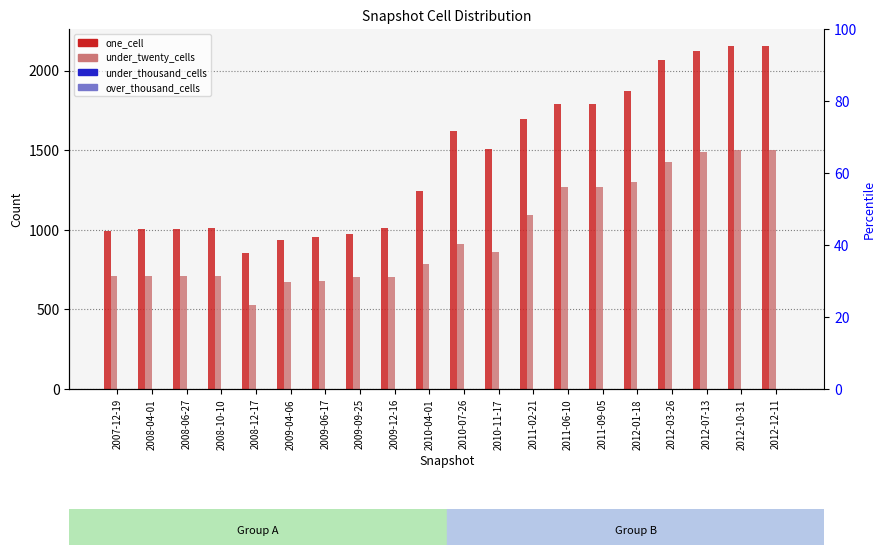

At which label does one_cell reach its peak?

2012-10-31